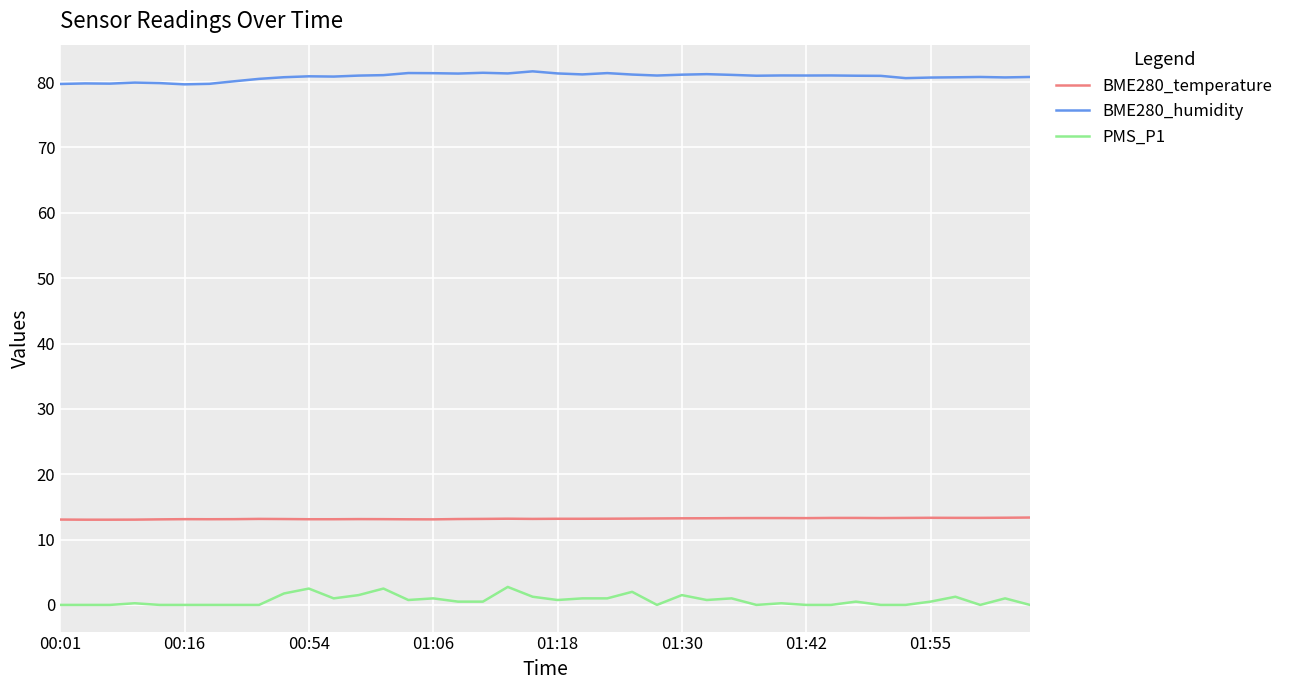

True or false: BME280_humidity and BME280_temperature cross at least once.

False